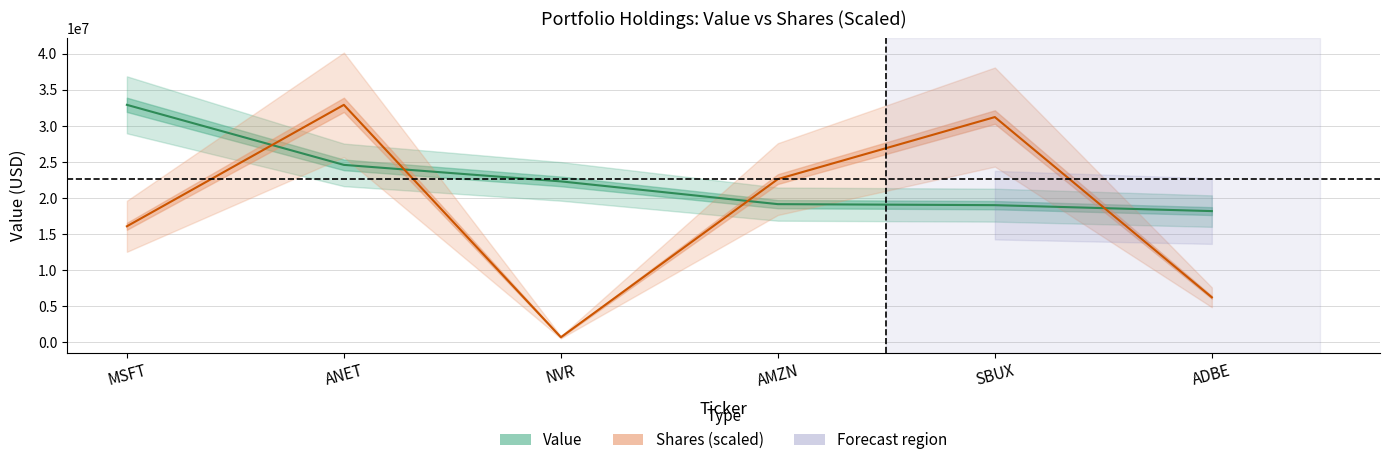

List the labels in order of Value value, largest first.

MSFT, ANET, NVR, AMZN, SBUX, ADBE